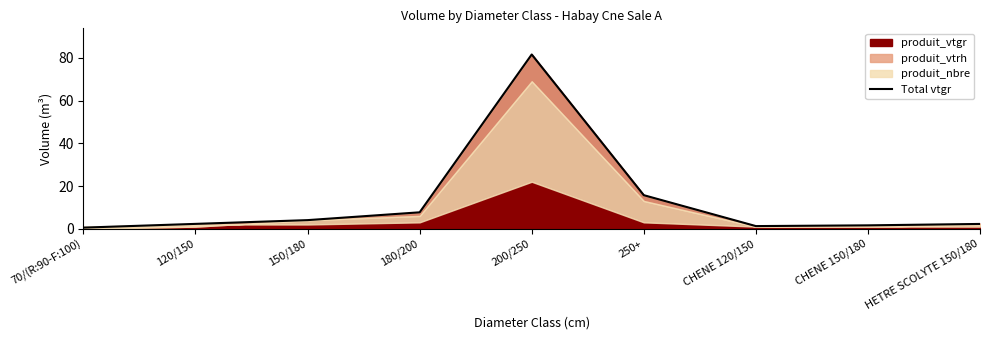

Reading right to left, what are all the values shown in this chart?

HETRE SCOLYTE 150/180=2.3	CHENE 150/180=1.6	CHENE 120/150=1.2	250+=15.7	200/250=81.5	180/200=7.7	150/180=4.0	120/150=2.3	70/(R:90-F:100)=0.5